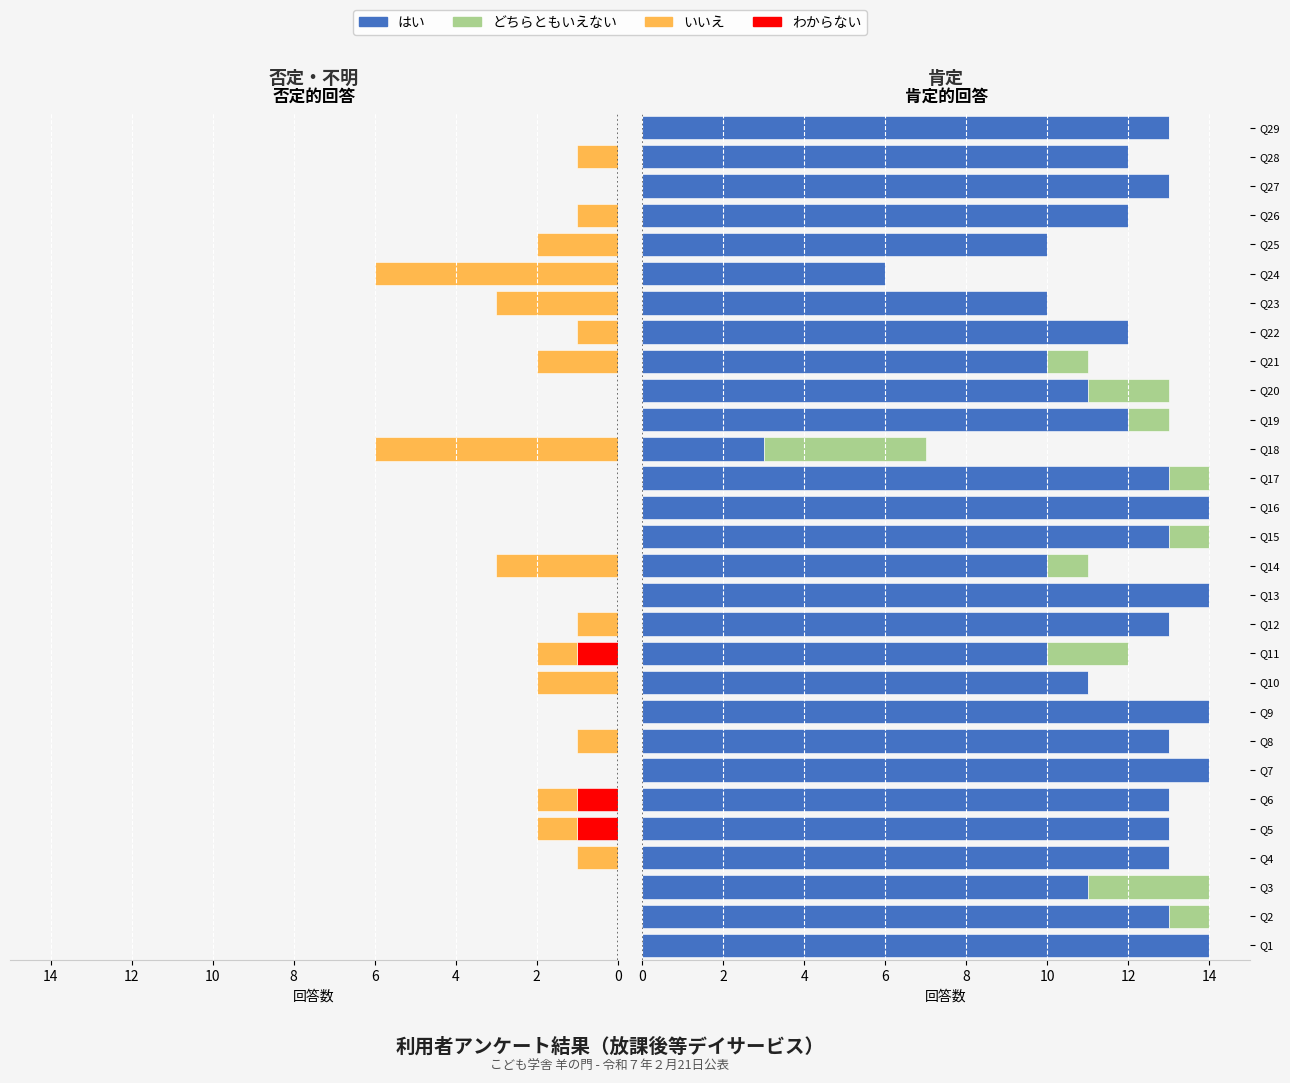

Which series has the largest total across all categories?

はい